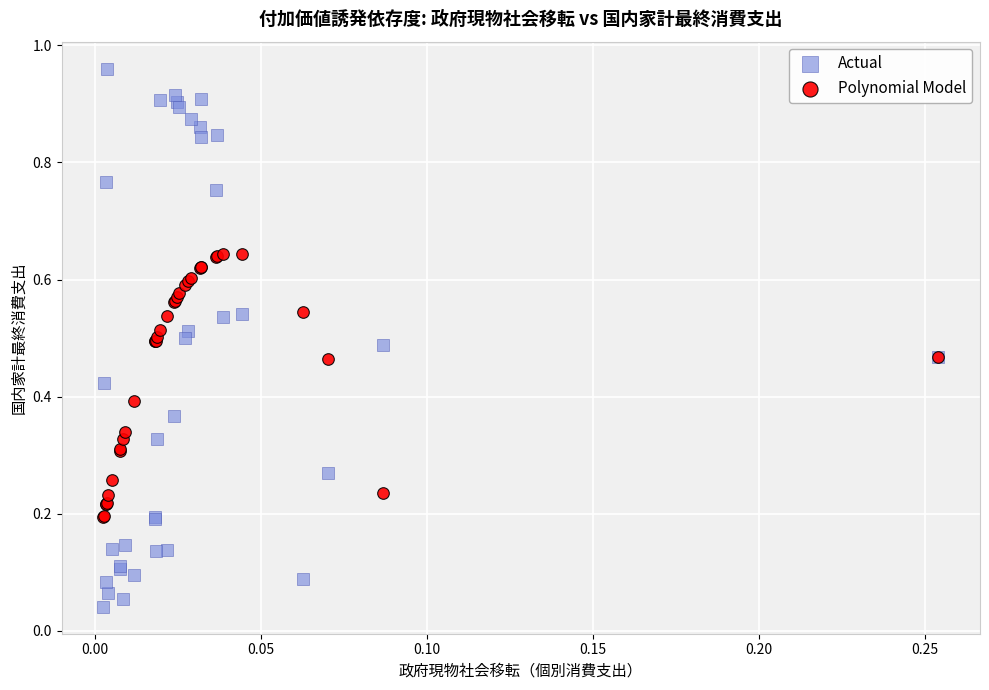

Which series contains the lowest Y value?

Actual